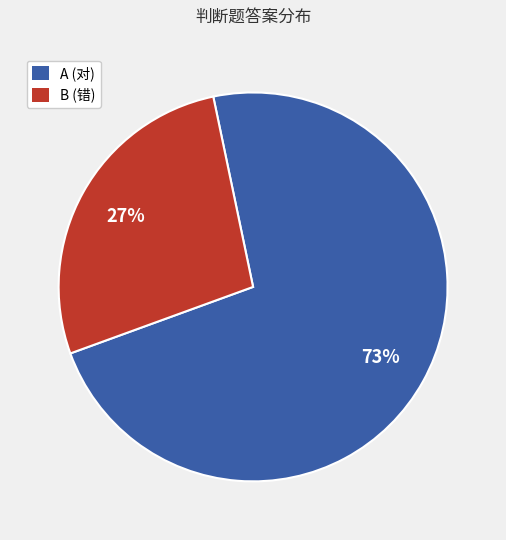

How many segments does this pie chart have?

2